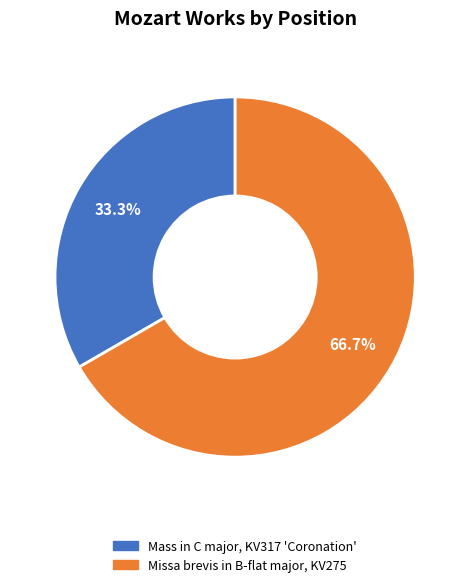

Combined, what portion of the pie is Missa brevis in B-flat major, KV275 and Mass in C major, KV317 'Coronation'?

100.0%